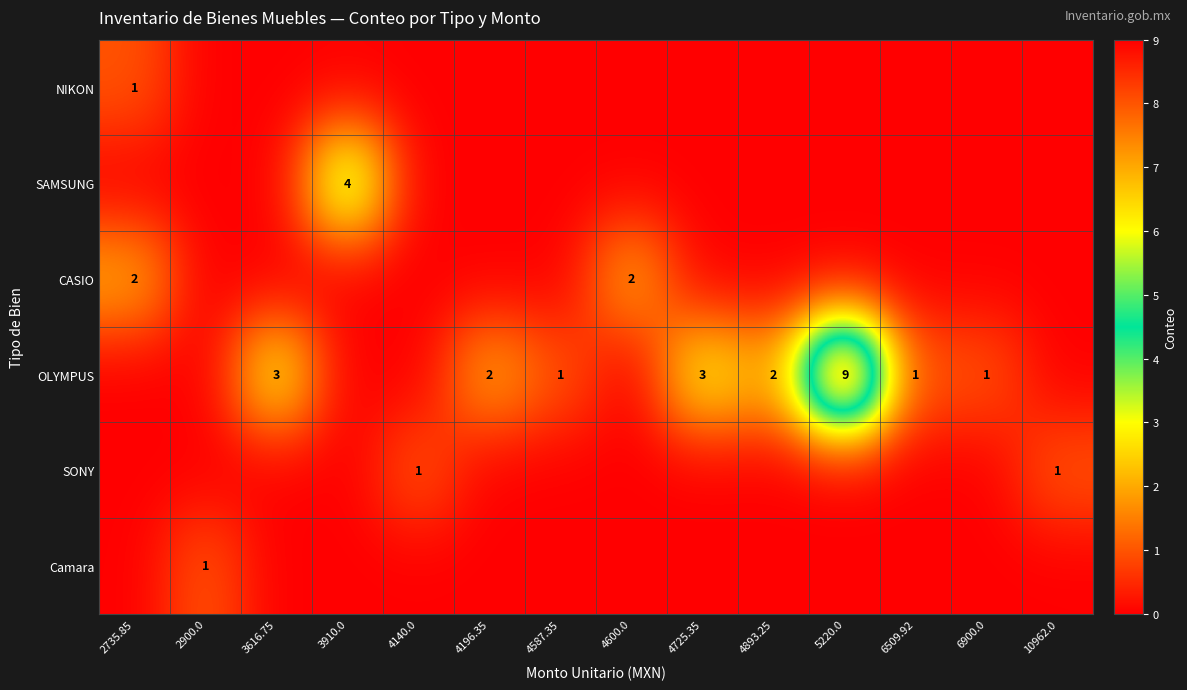

What is the total value across all series at 10962.0?

1